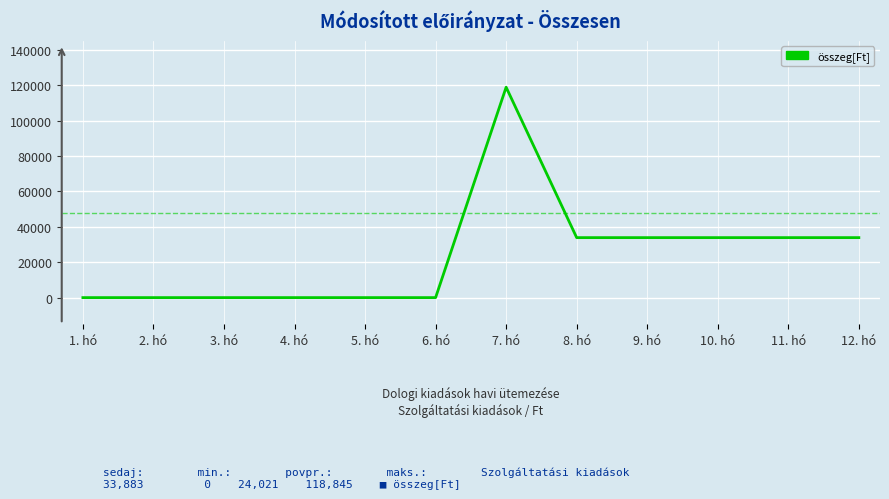

Reading left to right, transcribe all the data shown in this chart.

0	0	0	0	0	0	118845	33880	33880	33880	33880	33883